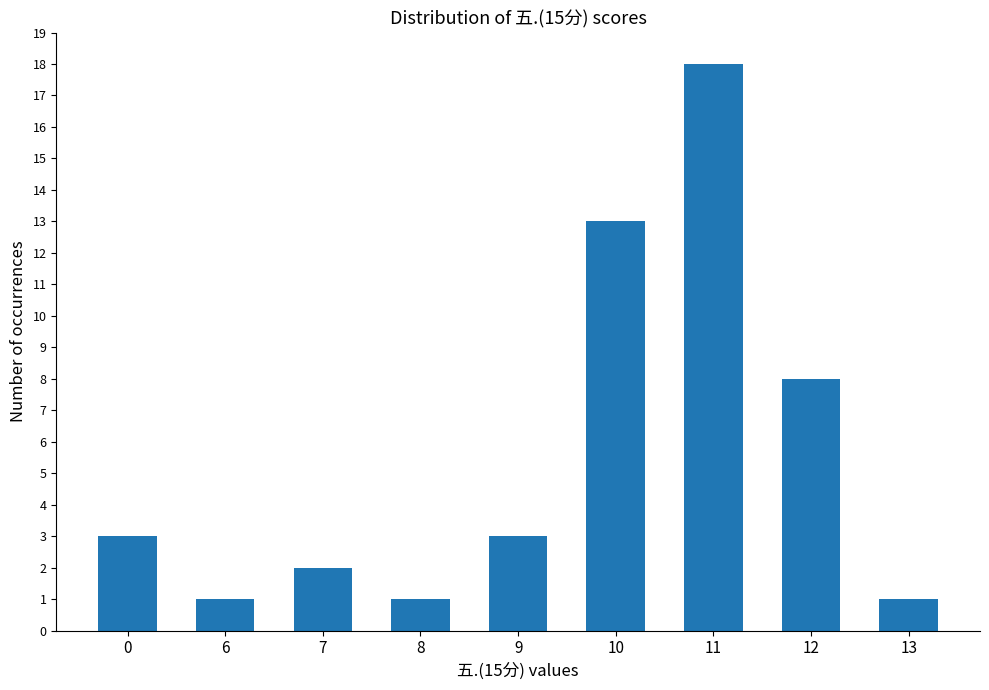

Which category has the highest value across all series?

11